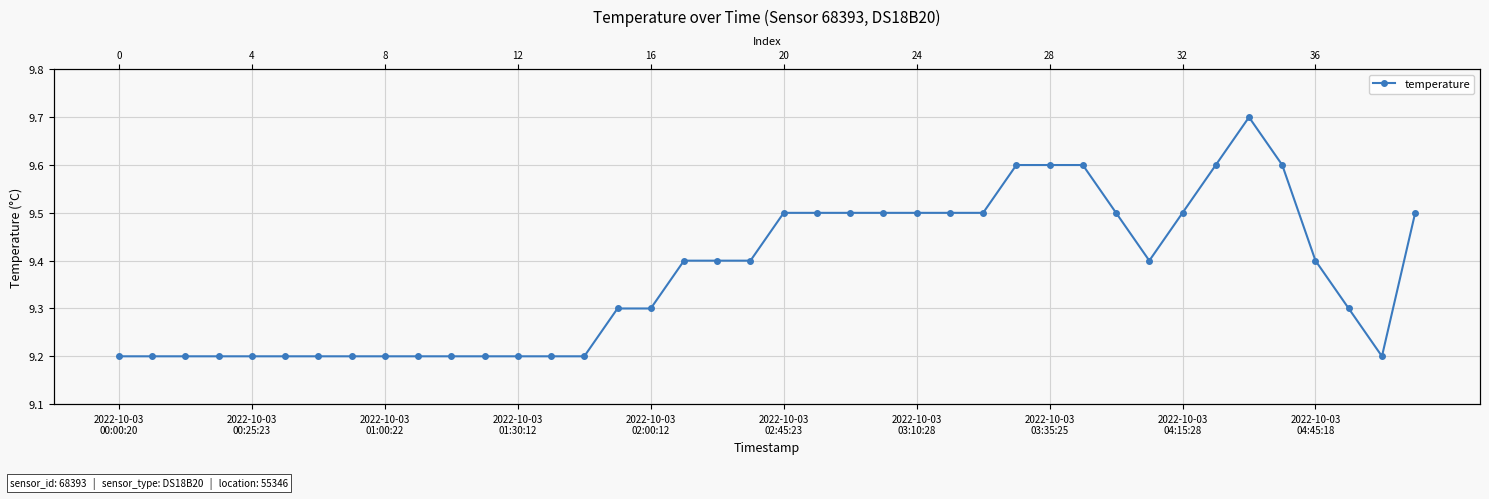

What value does the data have at 2022-10-03 01:30:12?

9.2